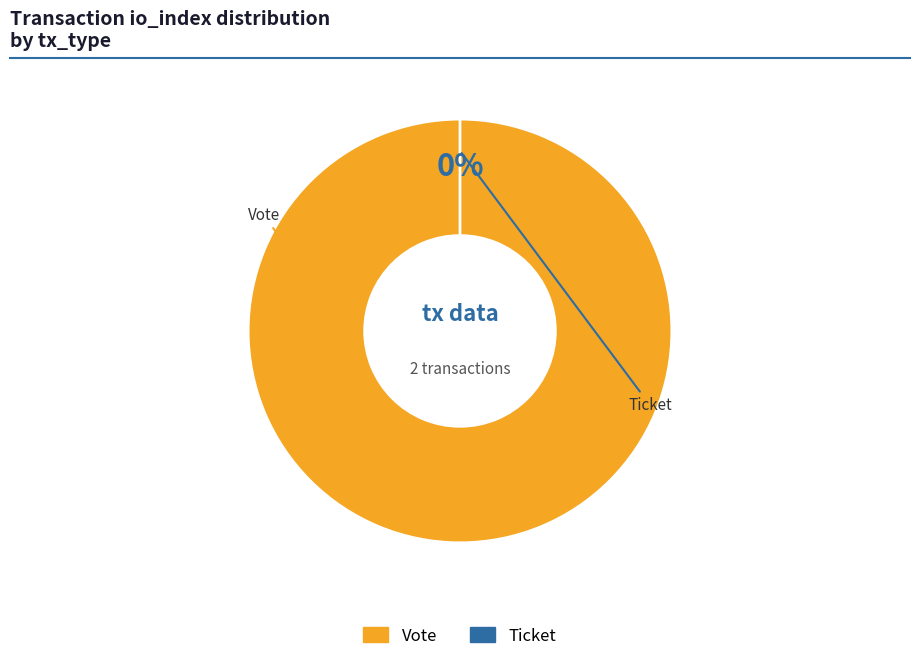

How many segments does this pie chart have?

2